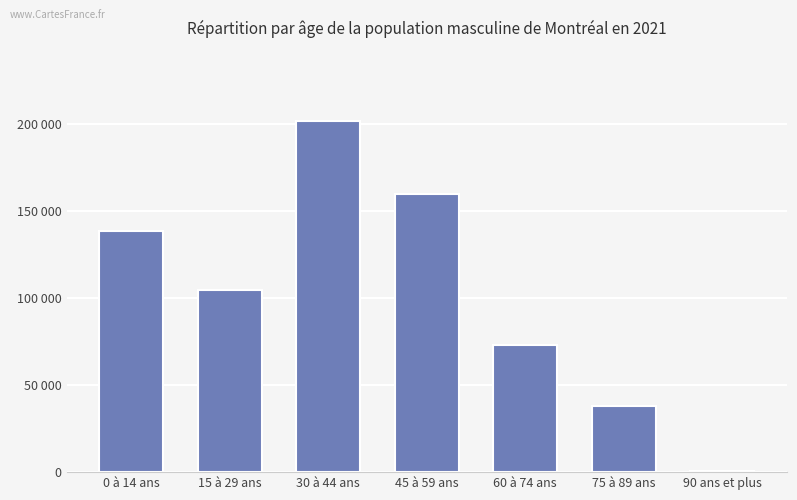

Reading right to left, extract all data points from this chart.

915	37895	72970	159650	201685	104895	138255